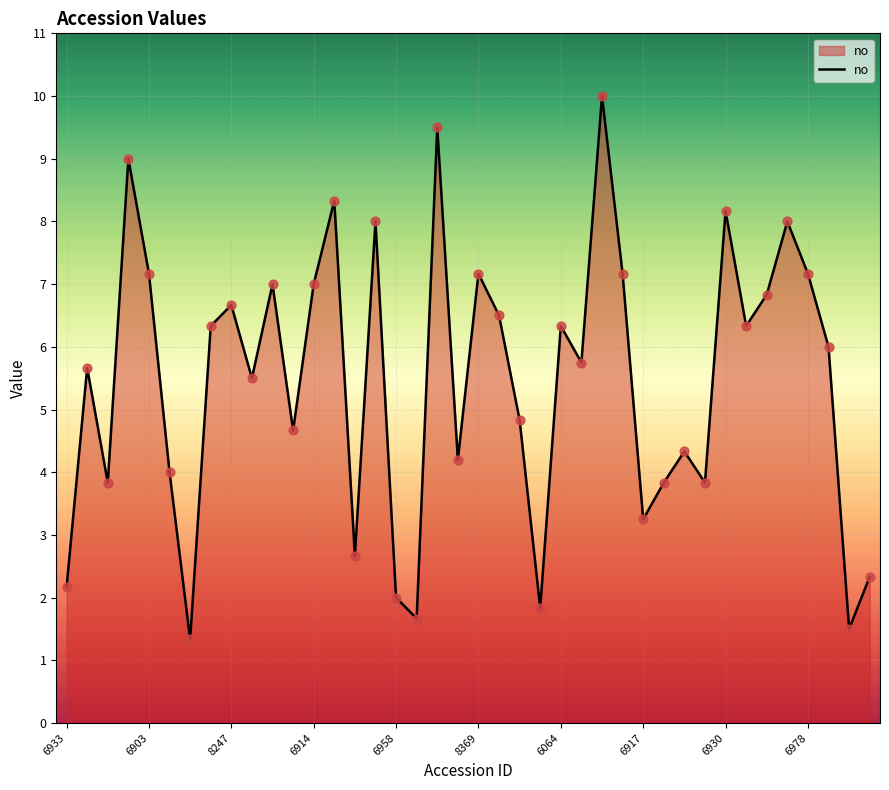

What is the maximum value shown in the chart?

10.0